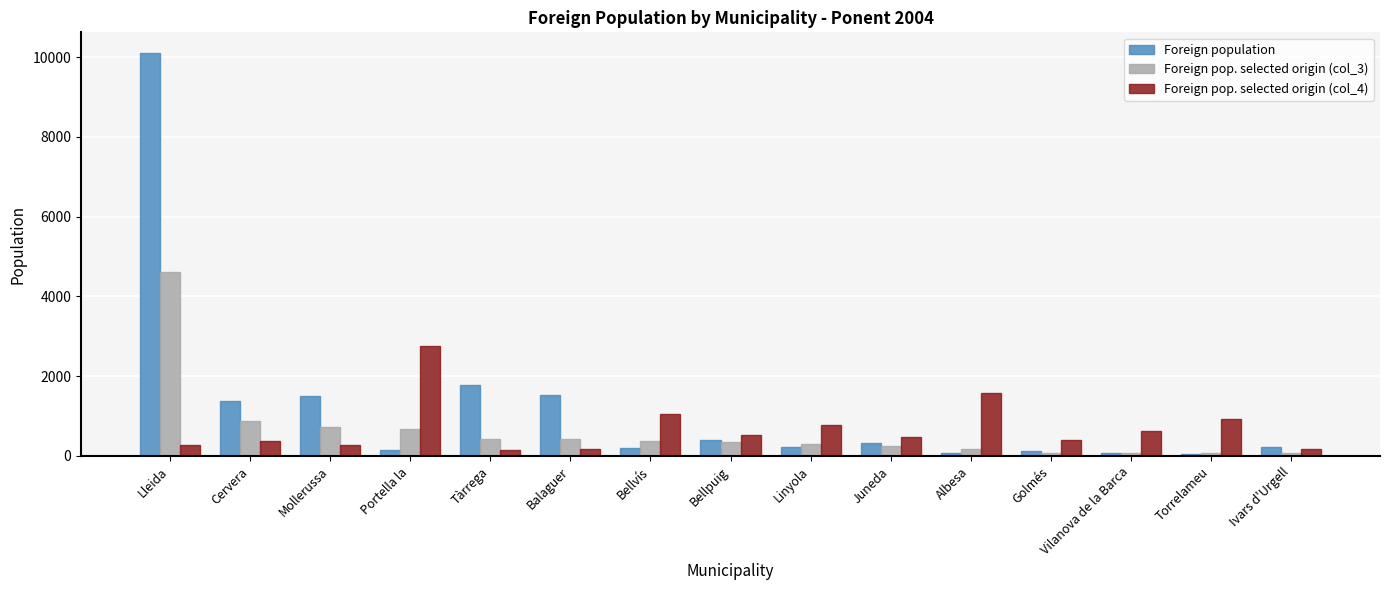

How many data points in Foreign population are less than 227?

7